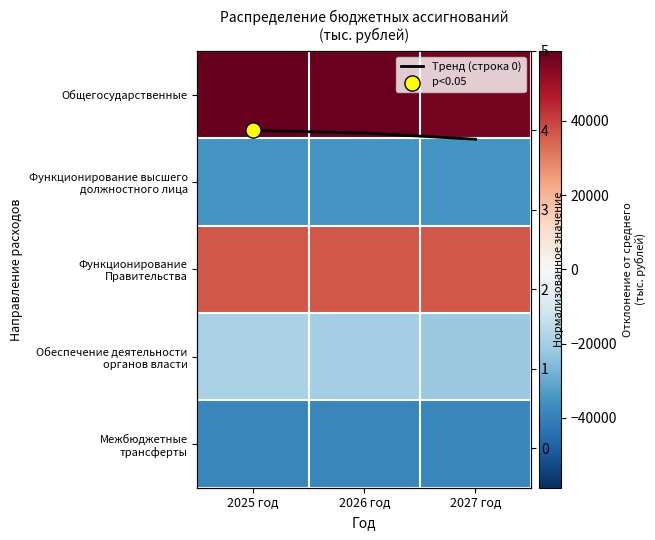

What is the total value across all series at 2027 год?

-3072.7